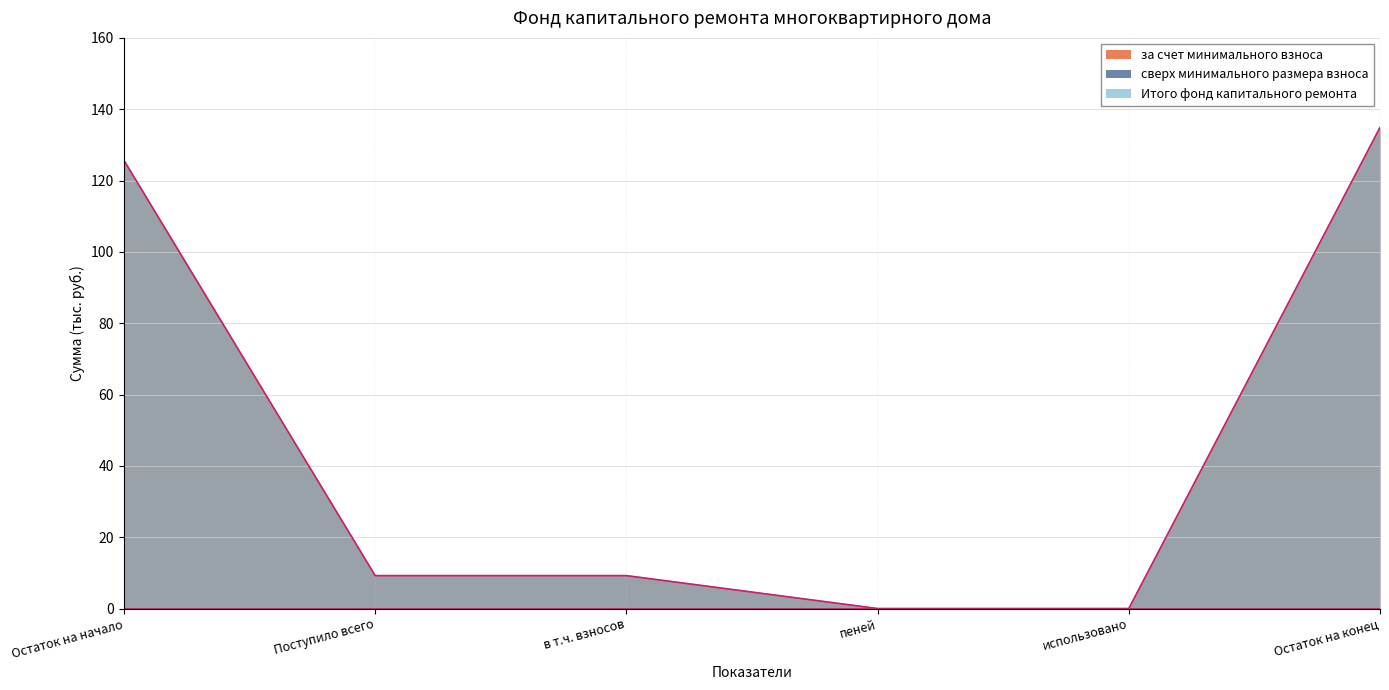

True or false: за счет минимального взноса and Итого фонд капитального ремонта cross at least once.

False